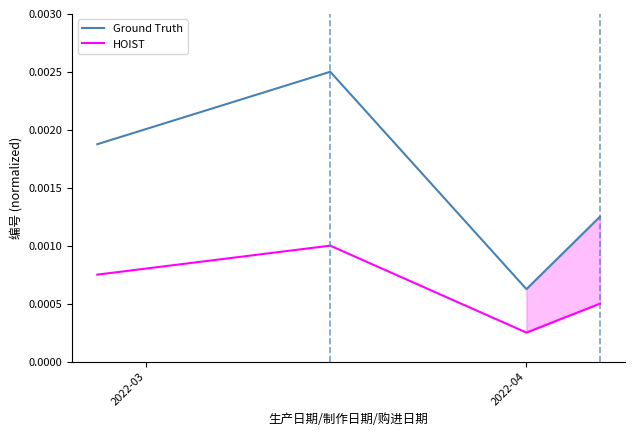

True or false: Ground Truth and HOIST cross at least once.

False